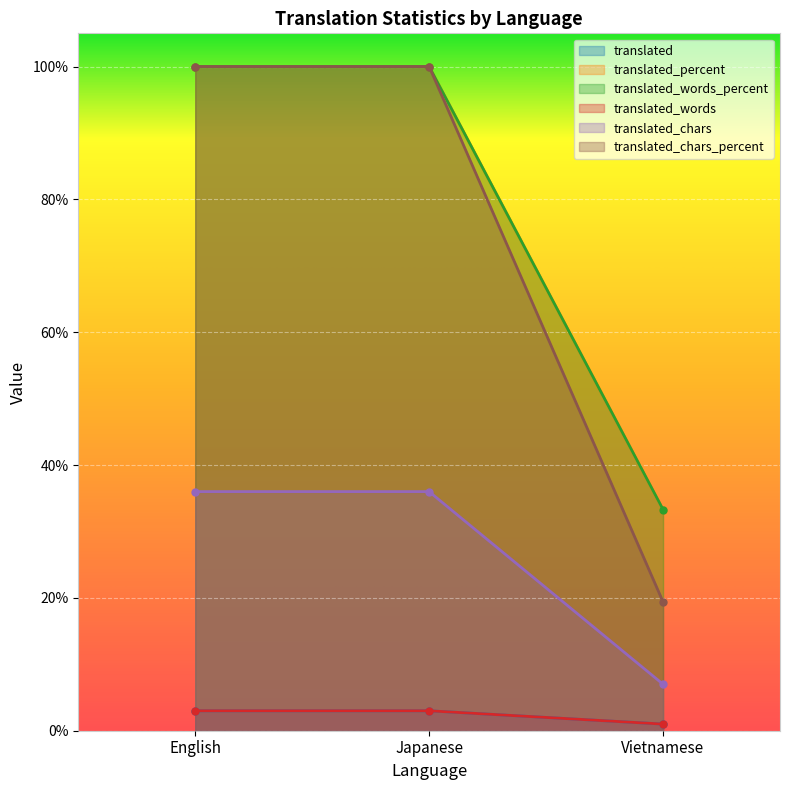

Which has a higher value, English or Vietnamese?

English